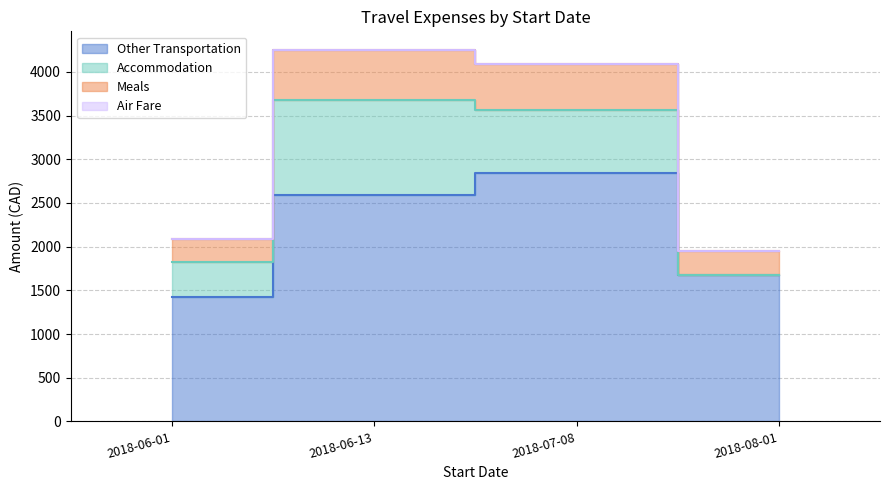

True or false: Other Transportation and Meals intersect in this chart.

False